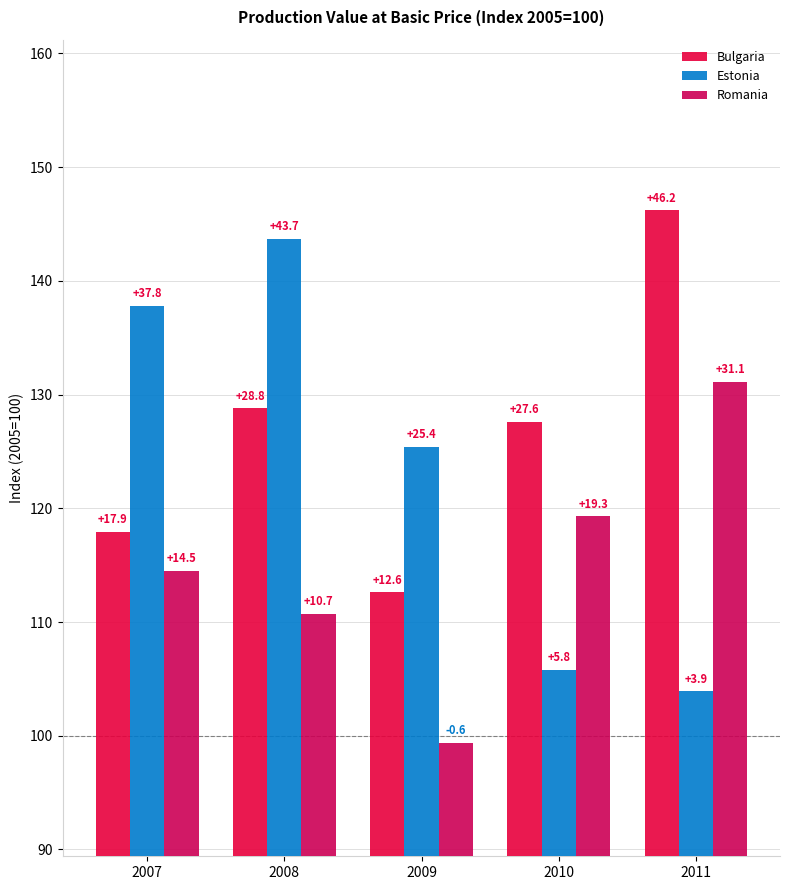

Reading left to right, extract all data points from this chart.

Bulgaria: 2007=117.9	2008=128.8	2009=112.6	2010=127.6	2011=146.2
Estonia: 2007=137.8	2008=143.7	2009=125.4	2010=105.8	2011=103.9
Romania: 2007=114.5	2008=110.7	2009=99.4	2010=119.3	2011=131.1